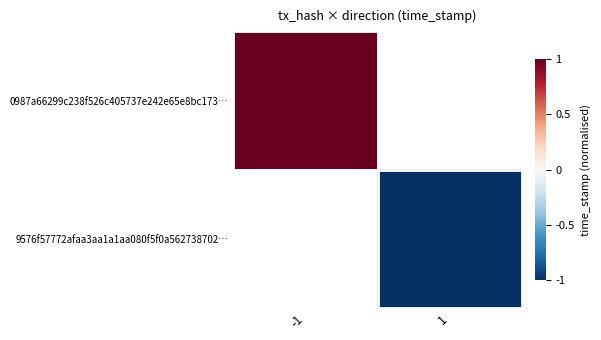

List the labels in order of 9576f57772afaa3aa1a1aa080f5f0a562738702… value, largest first.

-1, 1